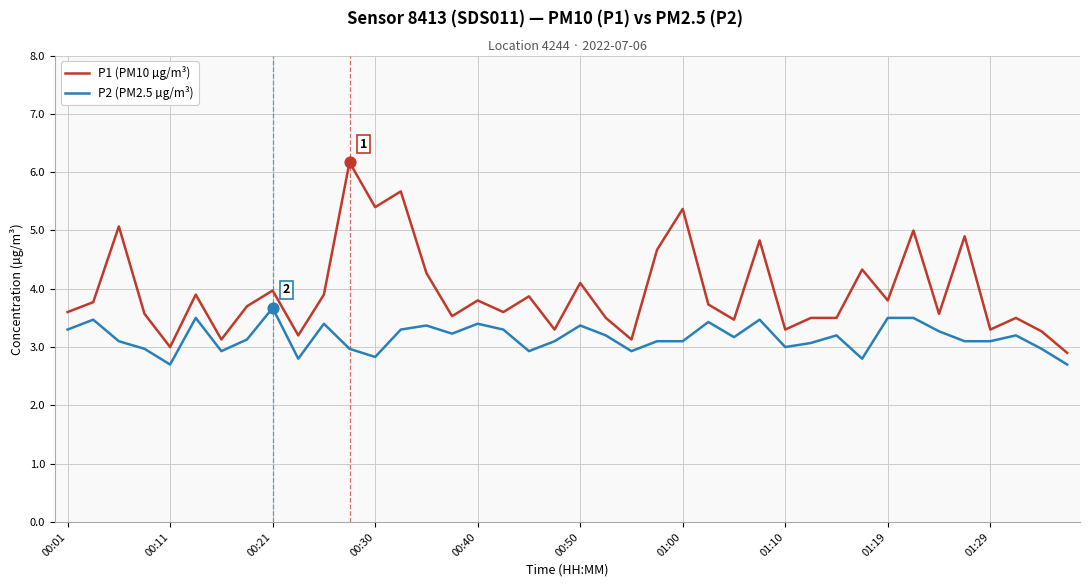

What is the maximum value shown in the chart?

6.2